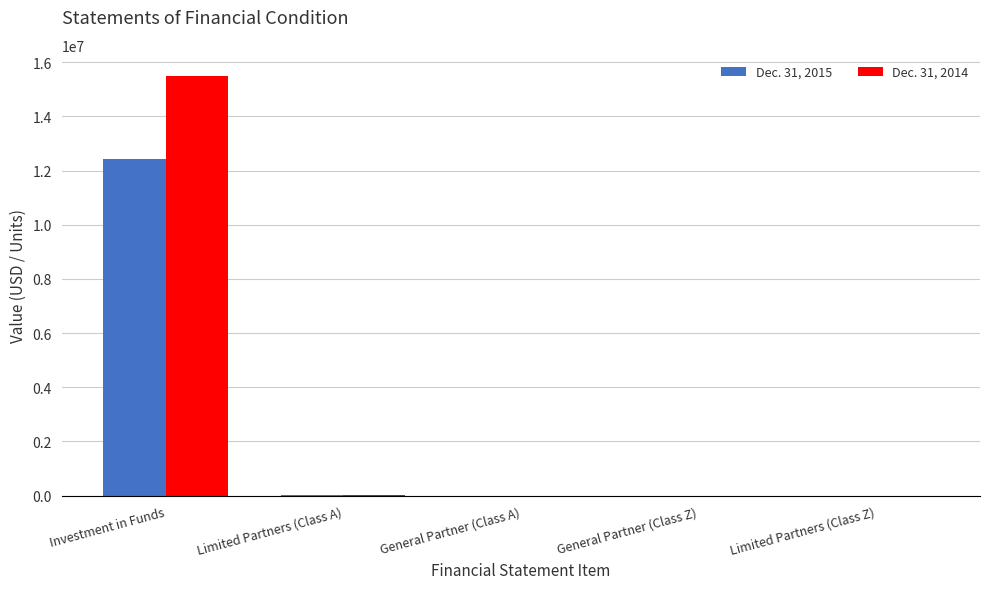

At which category does the chart reach its peak across all series?

Investment in Funds